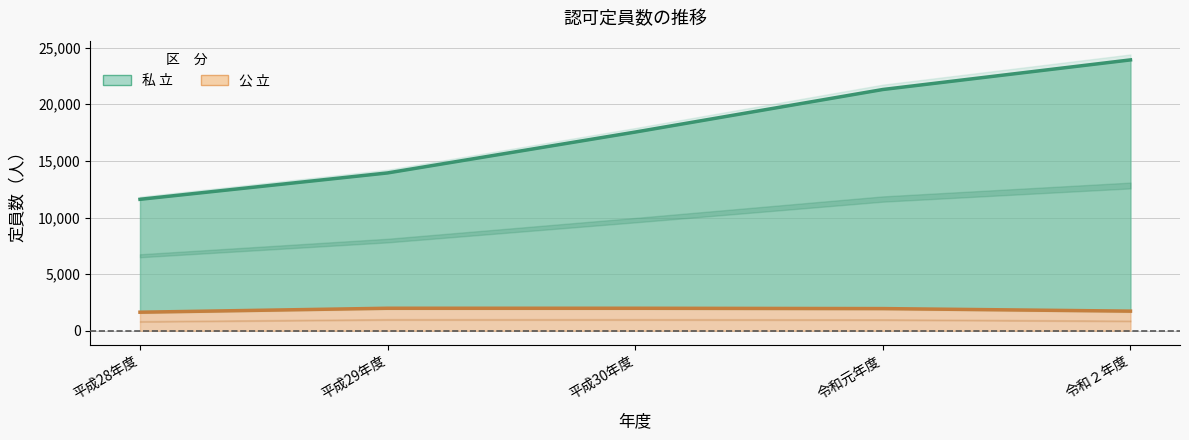

Which series has the largest range (max minus min)?

私 立